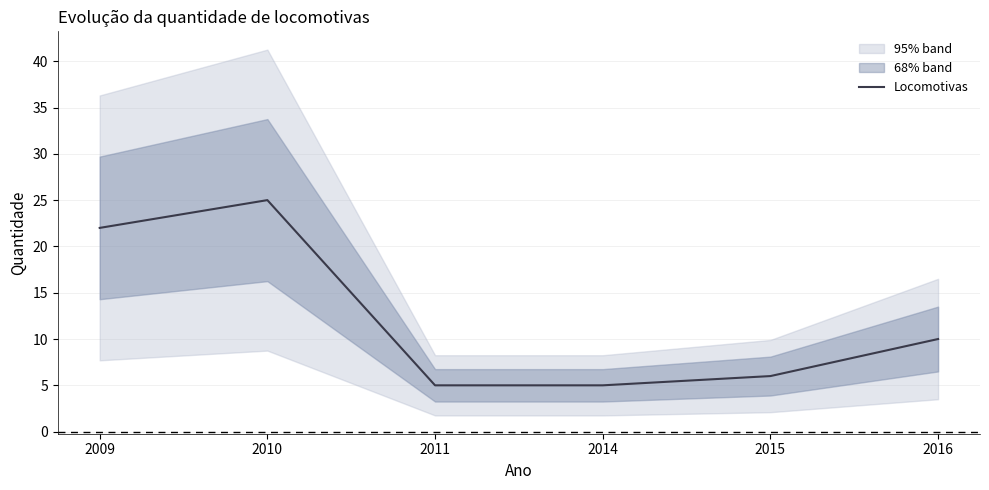

Rank the categories by value from highest to lowest.

2010, 2009, 2016, 2015, 2011, 2014